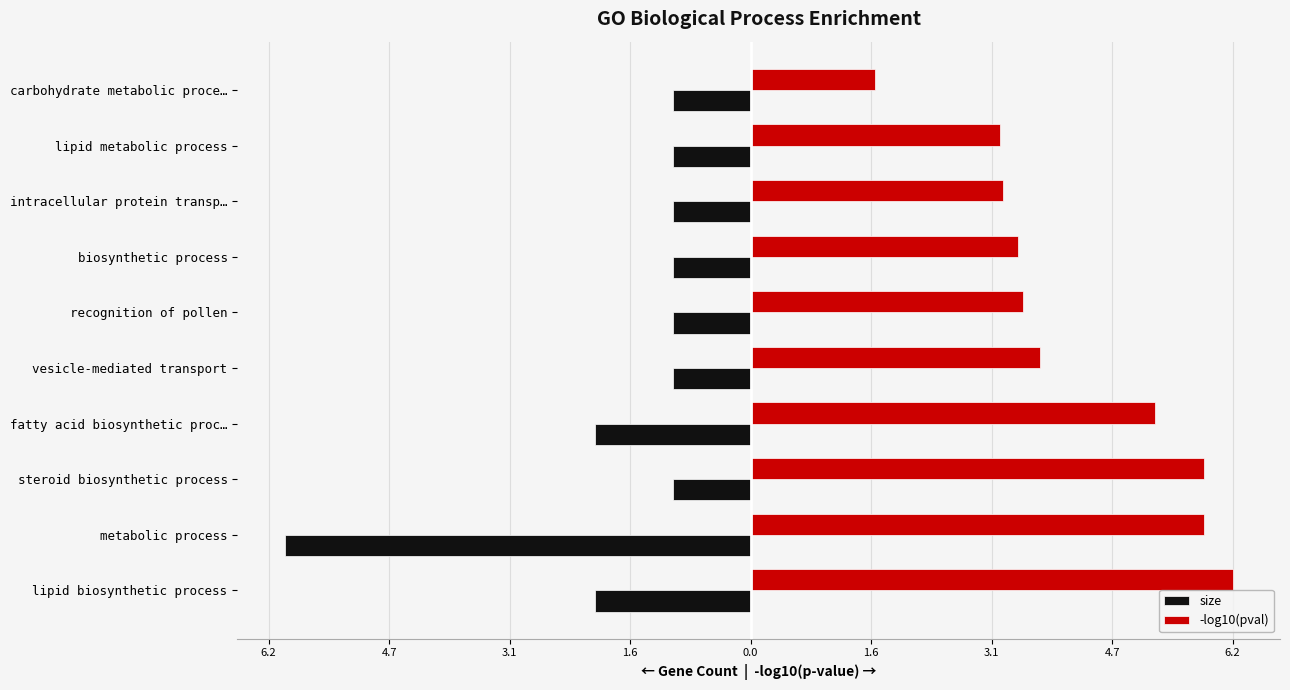

What are all the series names shown in the legend?

size, -log10(pval)